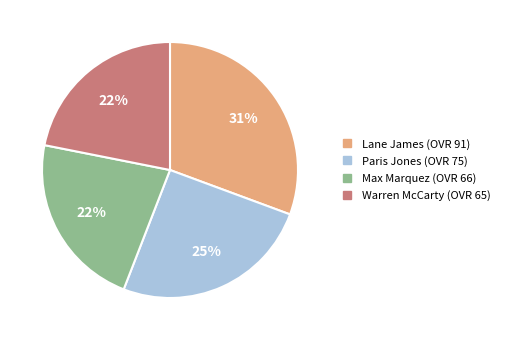

True or false: Max accounts for 22% of the total.

True